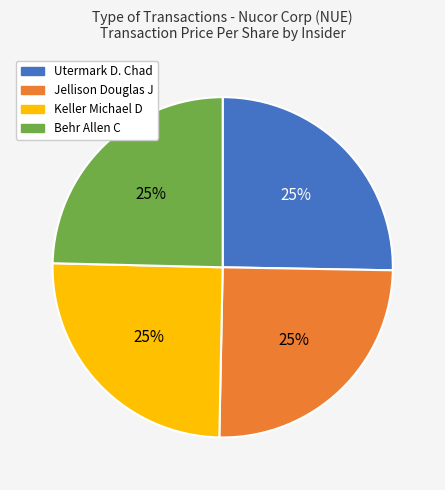

To the nearest percent, what is the average slice percentage?

25%